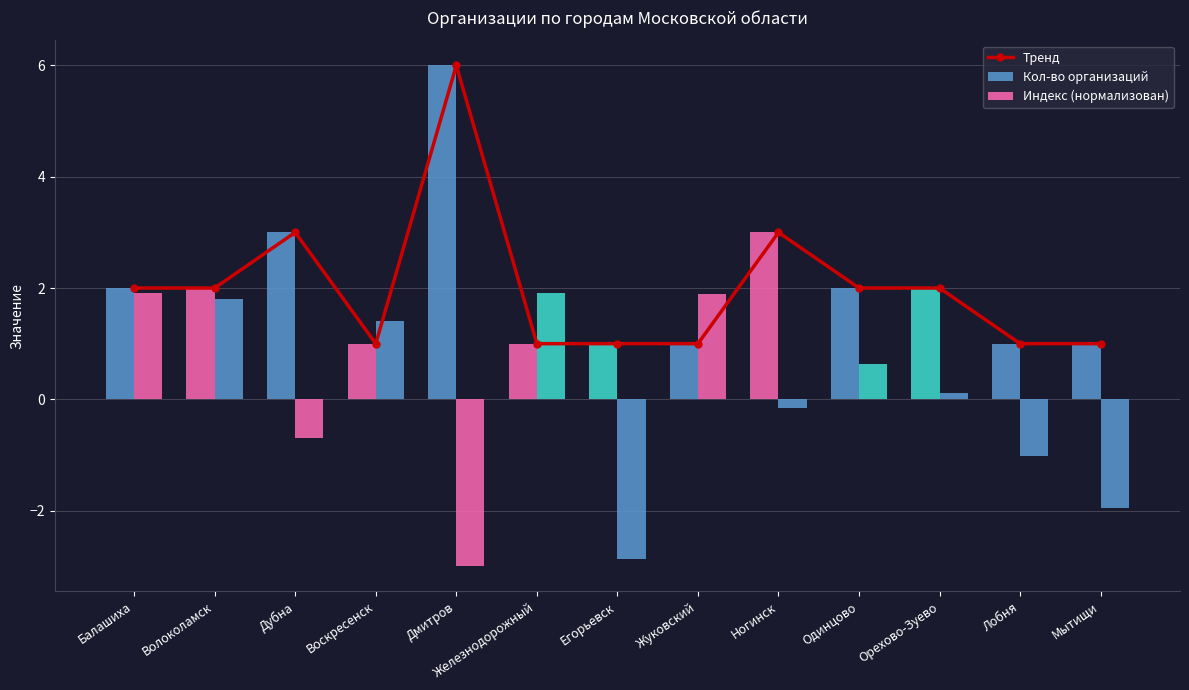

The value of Кол-во организаций at Лобня is 0.3. True or false?

False